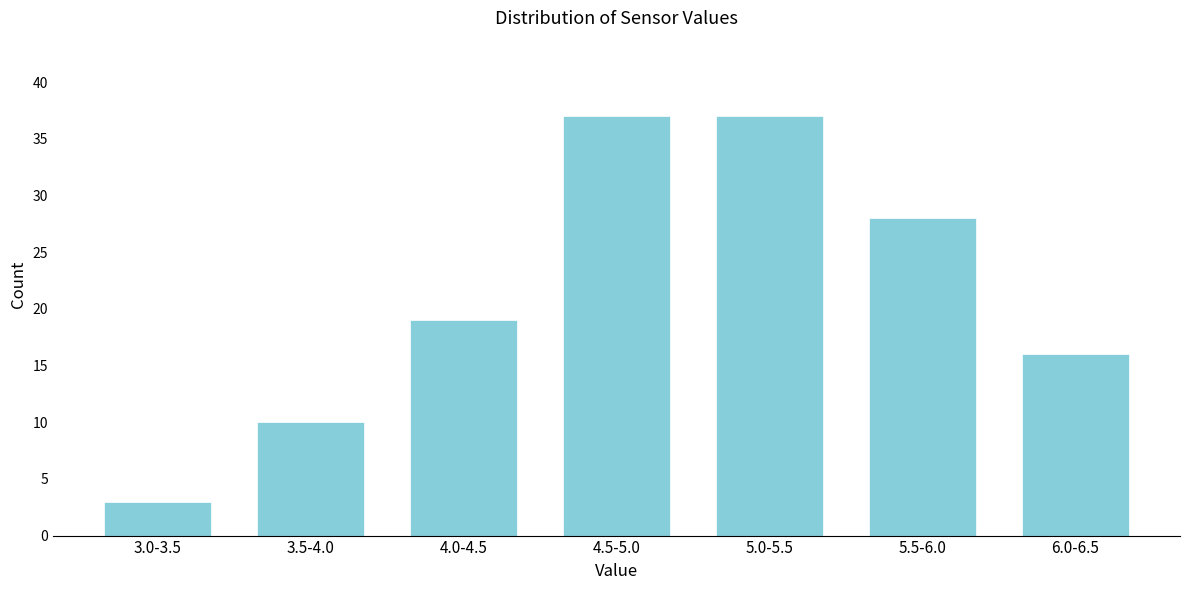

Reading left to right, list all the values displayed in this chart.

3	10	19	37	37	28	16